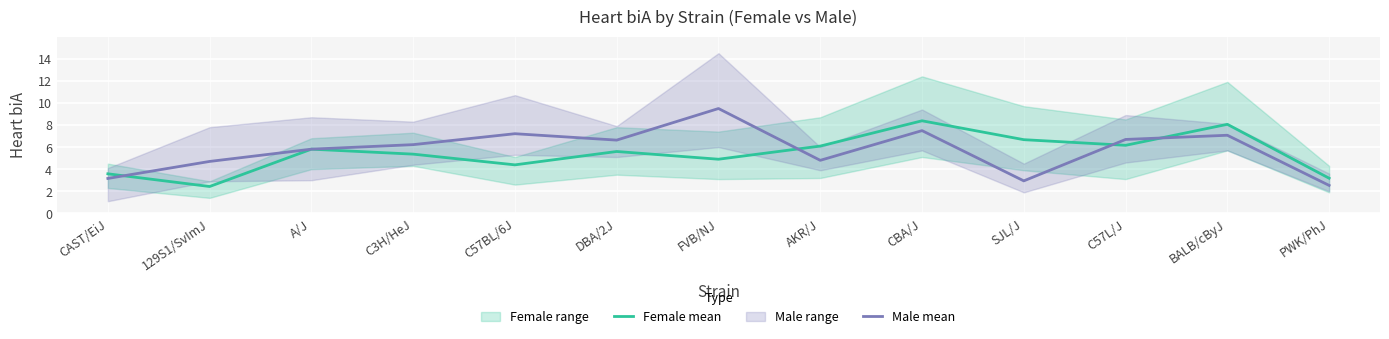

What is the difference between the highest and lowest values at AKR/J?

1.3